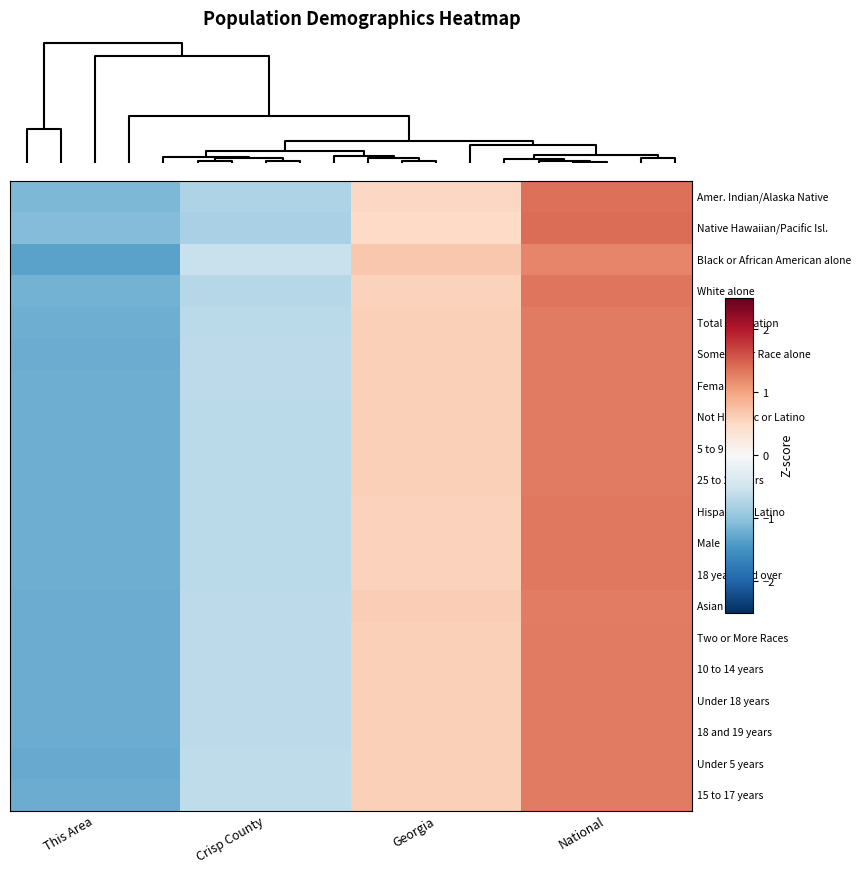

Reading left to right, transcribe all the data shown in this chart.

Amer. Indian/Alaska Native: This Area=-1.1	Crisp County=-0.8	Georgia=0.5	National=1.4
Native Hawaiian/Pacific Isl.: This Area=-1.1	Crisp County=-0.8	Georgia=0.5	National=1.4
Black or African American alone: This Area=-1.3	Crisp County=-0.5	Georgia=0.7	National=1.2
White alone: This Area=-1.2	Crisp County=-0.7	Georgia=0.6	National=1.3
Total Population: This Area=-1.2	Crisp County=-0.7	Georgia=0.6	National=1.3
Some Other Race alone: This Area=-1.2	Crisp County=-0.7	Georgia=0.6	National=1.3
Female: This Area=-1.2	Crisp County=-0.7	Georgia=0.6	National=1.3
Not Hispanic or Latino: This Area=-1.2	Crisp County=-0.7	Georgia=0.6	National=1.3
5 to 9 years: This Area=-1.2	Crisp County=-0.7	Georgia=0.6	National=1.3
25 to 29 years: This Area=-1.2	Crisp County=-0.7	Georgia=0.6	National=1.3
Hispanic or Latino: This Area=-1.2	Crisp County=-0.7	Georgia=0.6	National=1.3
Male: This Area=-1.2	Crisp County=-0.7	Georgia=0.6	National=1.3
18 years and over: This Area=-1.2	Crisp County=-0.7	Georgia=0.6	National=1.3
Asian alone: This Area=-1.2	Crisp County=-0.7	Georgia=0.6	National=1.3
Two or More Races: This Area=-1.2	Crisp County=-0.7	Georgia=0.6	National=1.3
10 to 14 years: This Area=-1.2	Crisp County=-0.6	Georgia=0.6	National=1.3
Under 18 years: This Area=-1.2	Crisp County=-0.6	Georgia=0.6	National=1.3
18 and 19 years: This Area=-1.2	Crisp County=-0.7	Georgia=0.6	National=1.3
Under 5 years: This Area=-1.3	Crisp County=-0.6	Georgia=0.6	National=1.3
15 to 17 years: This Area=-1.2	Crisp County=-0.6	Georgia=0.6	National=1.3